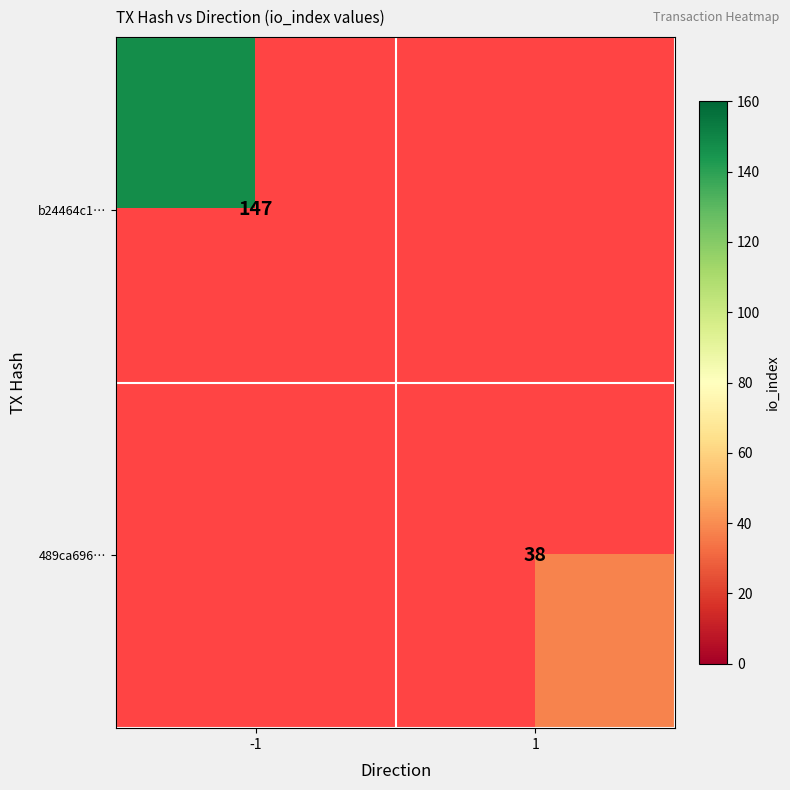

Is it true that b24464c1… equals 147 at -1?

True